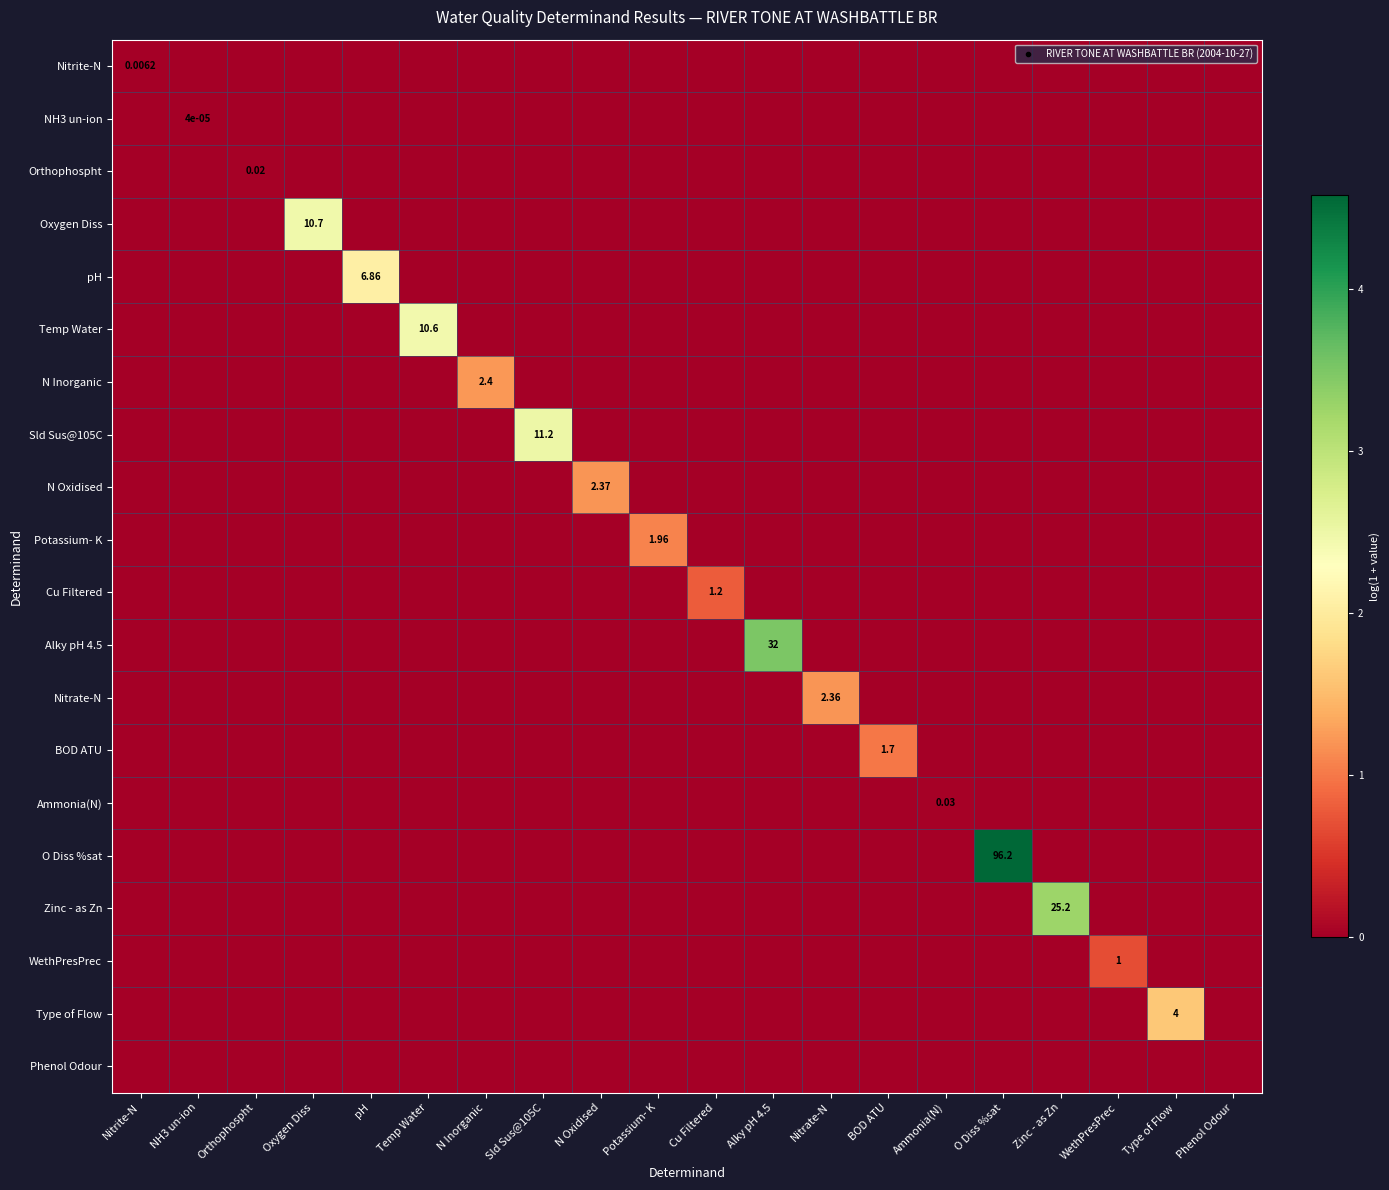

Between Potassium- K and Phenol Odour, which is larger?

Potassium- K